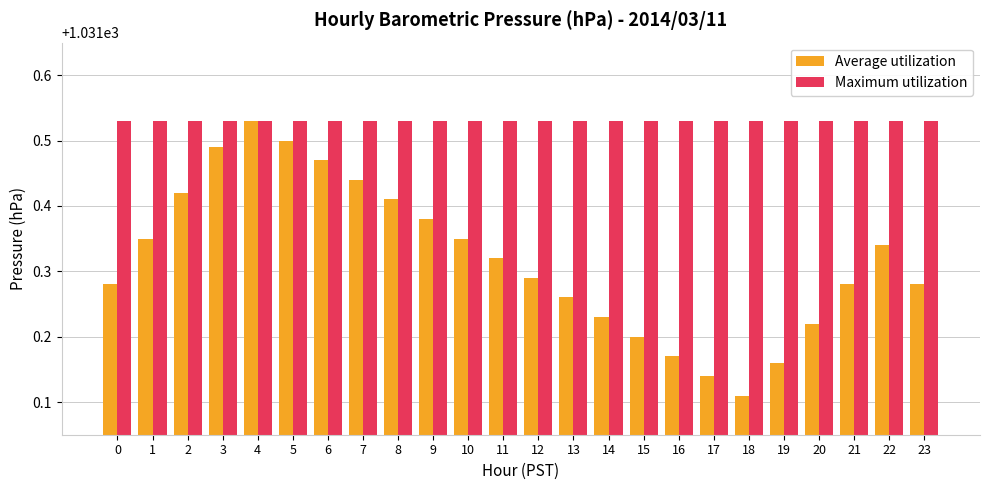

What is the difference between the maximum and minimum values in the Average utilization series?

0.4